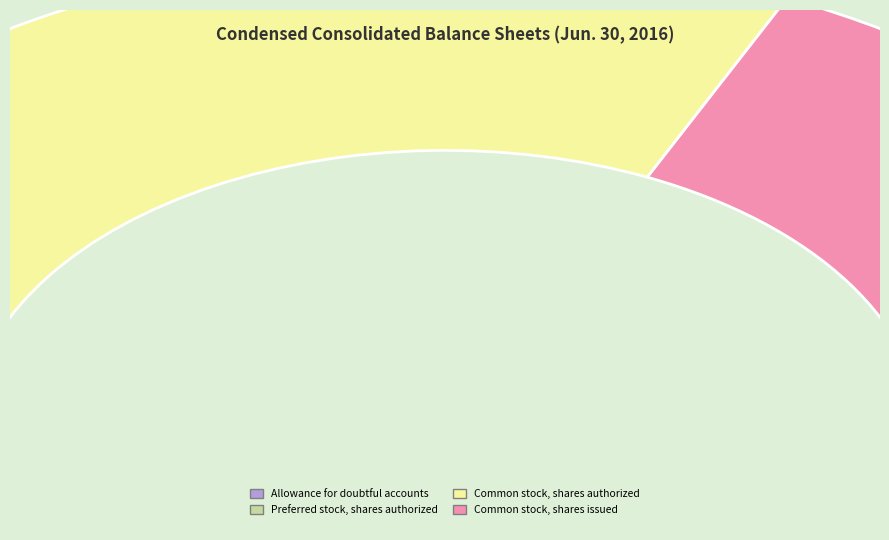

Combined, do Allowance for doubtful accounts and Common stock, shares authorized account for over 50%?

Yes